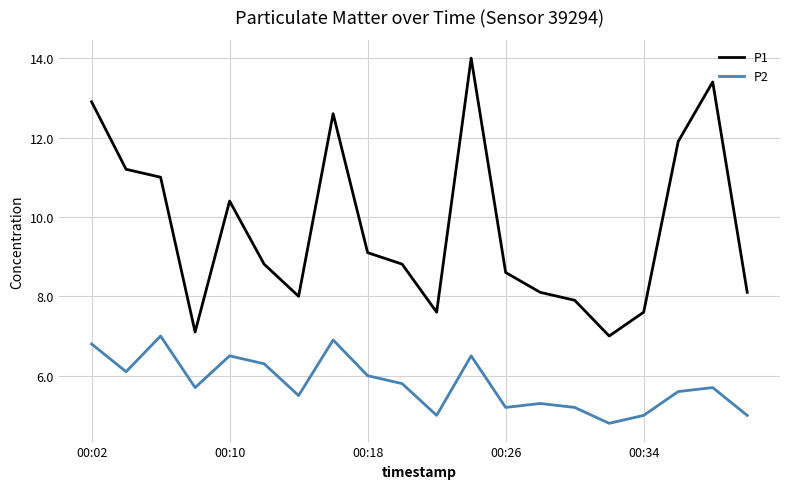

What is the maximum value for P2?

7.0